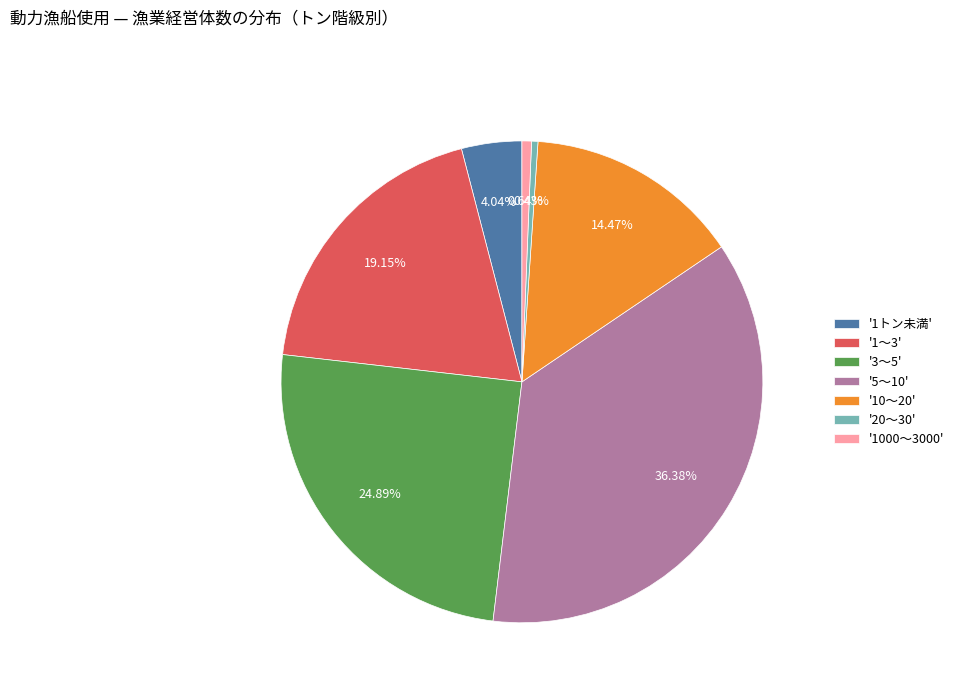

Does any single category account for the majority?

No